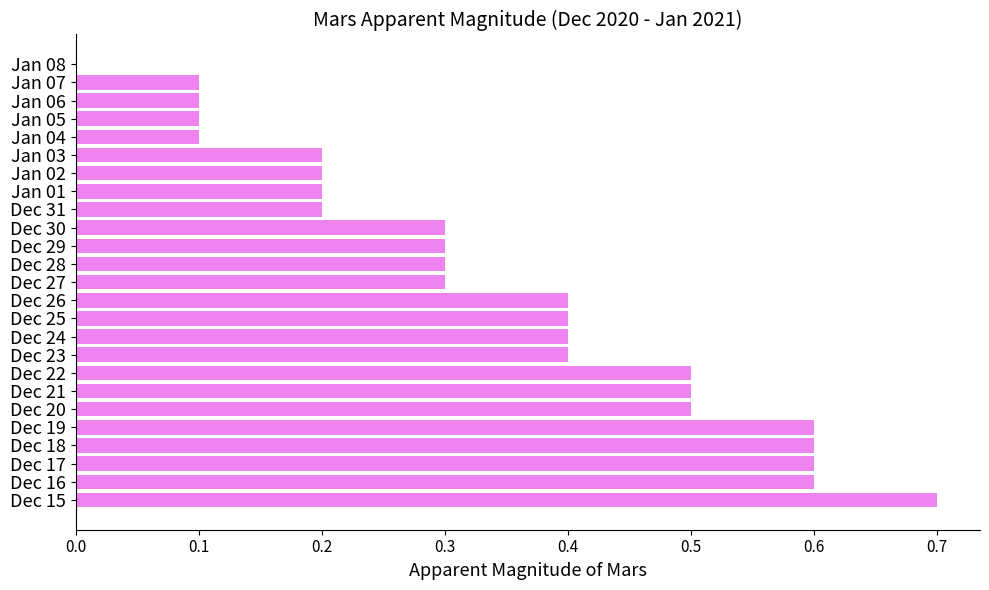

Is it true that the value at Jan 04 is 0.1?

True